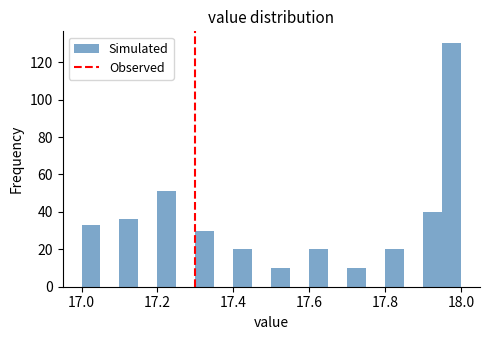

Around what value on the x-axis is the tallest bar? Give the approximate position of its centre, as read against the axis.

17.98